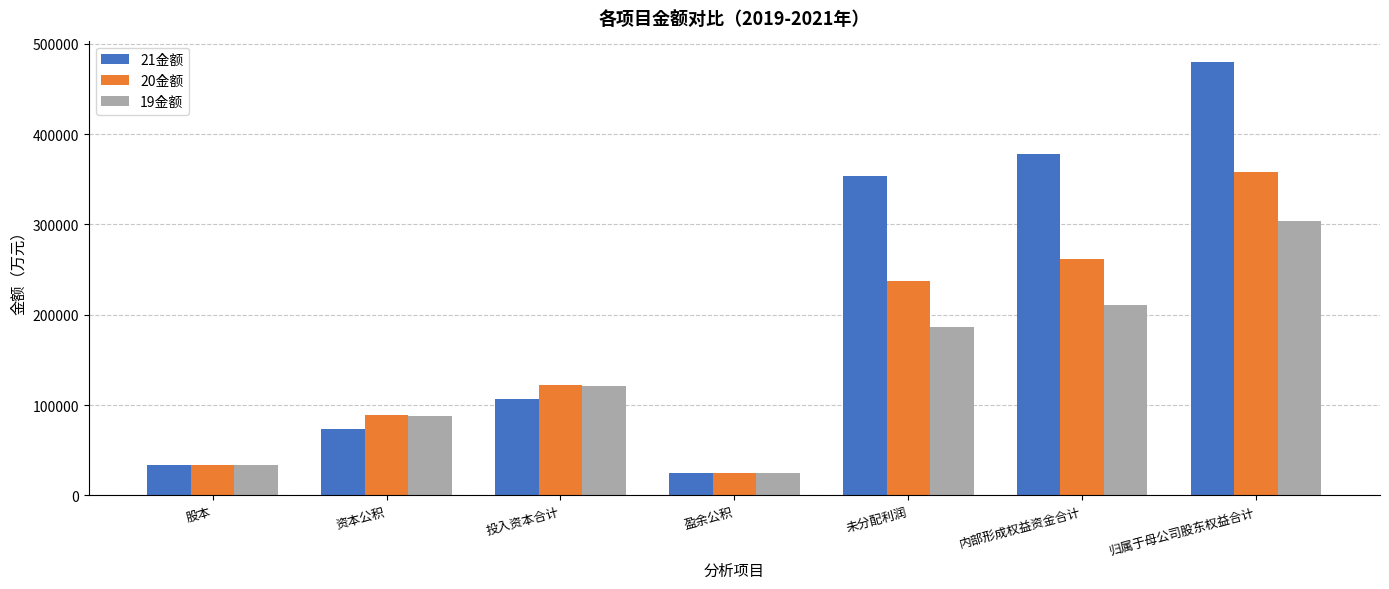

Where does the 21金额 series first go above 106812?

投入资本合计